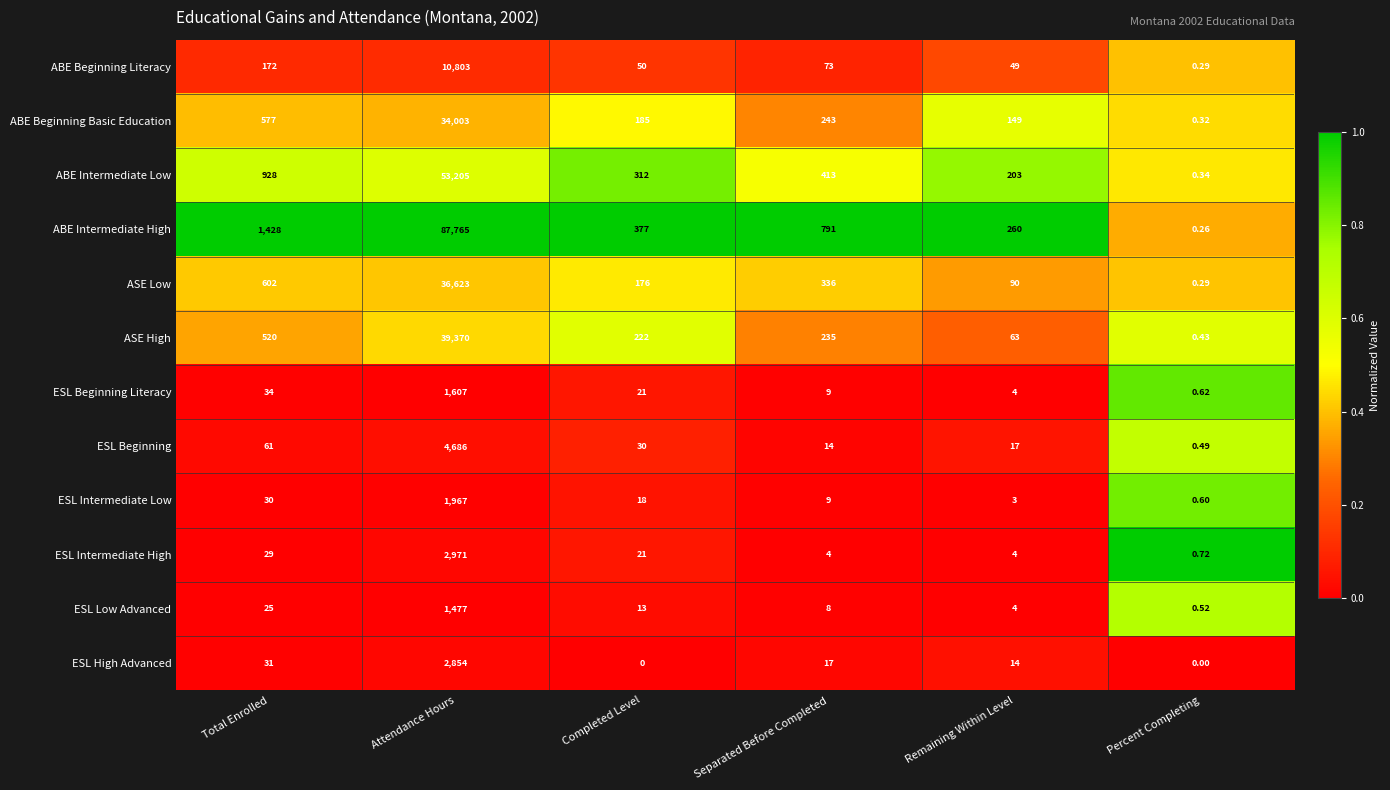

Is the value of ESL High Advanced at Percent Completing greater than the value of ESL Intermediate Low at Completed Level?

No